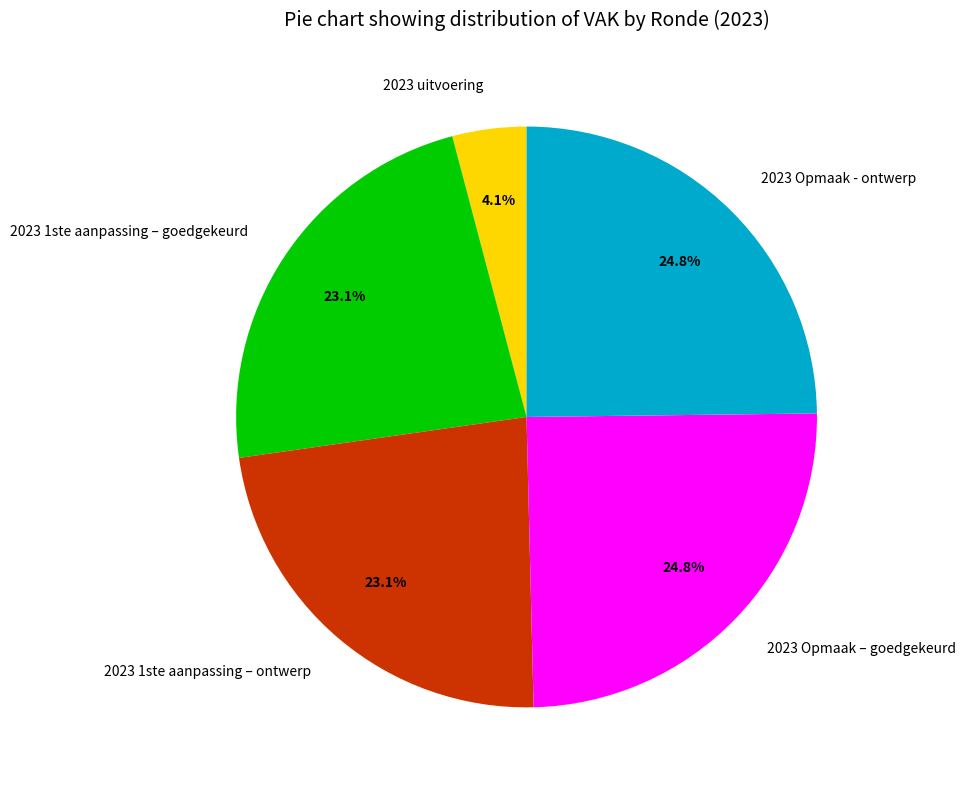

Does 2023 Opmaak - ontwerp account for over 50% of the chart?

No